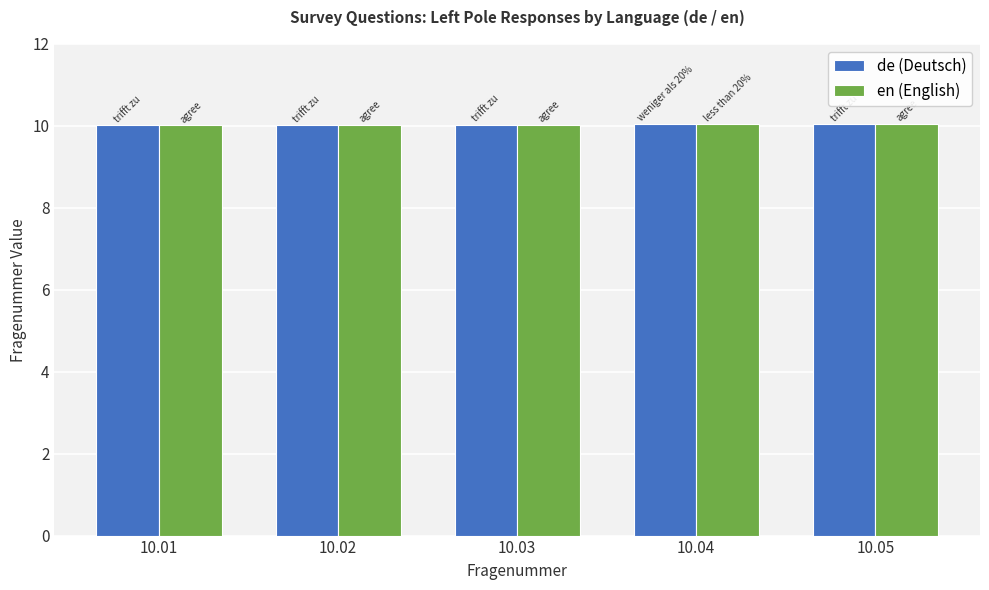

How many bars are there in each group?

2